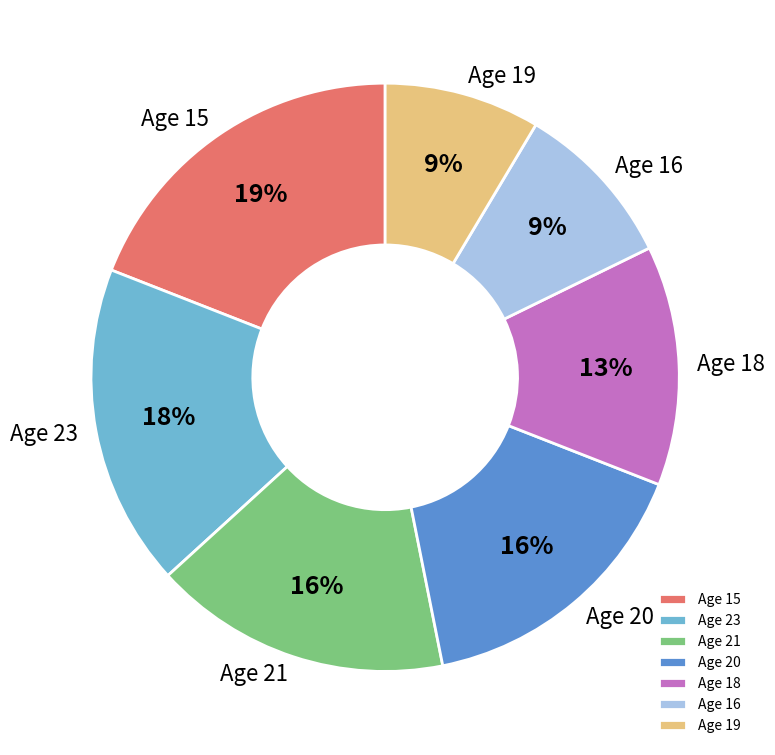

What percentage is the Age 20 slice, to the nearest percent?

16%